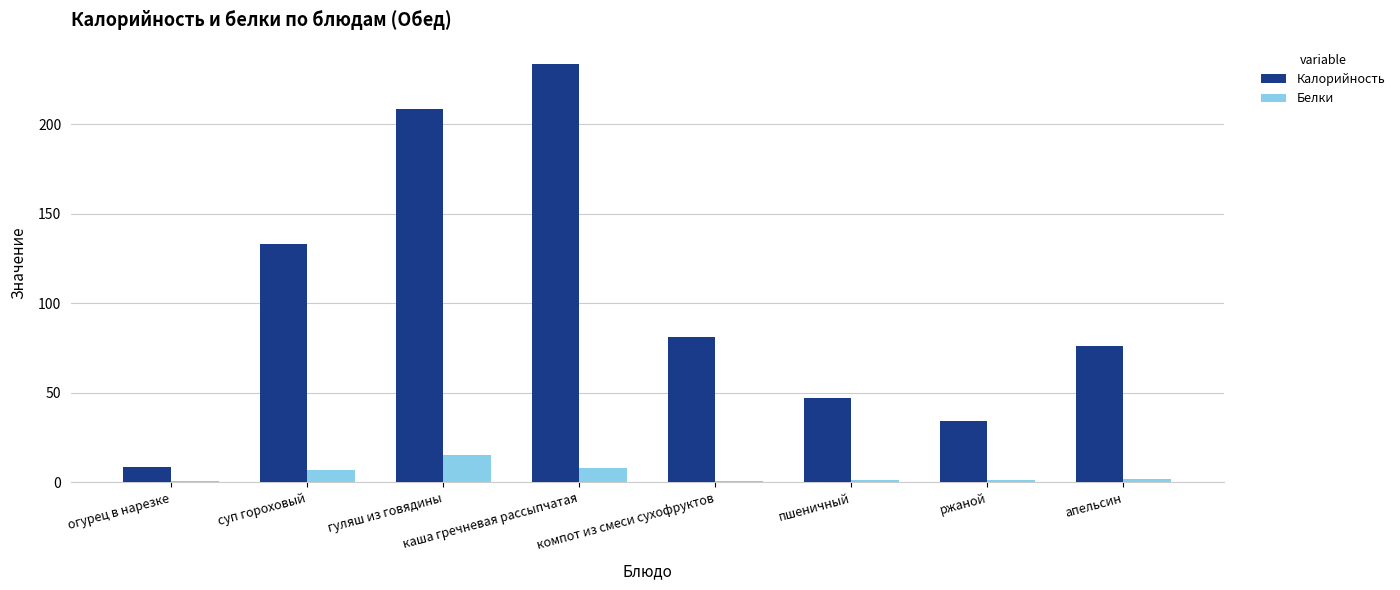

True or false: Калорийность has a value of 15.2 at апельсин.

False